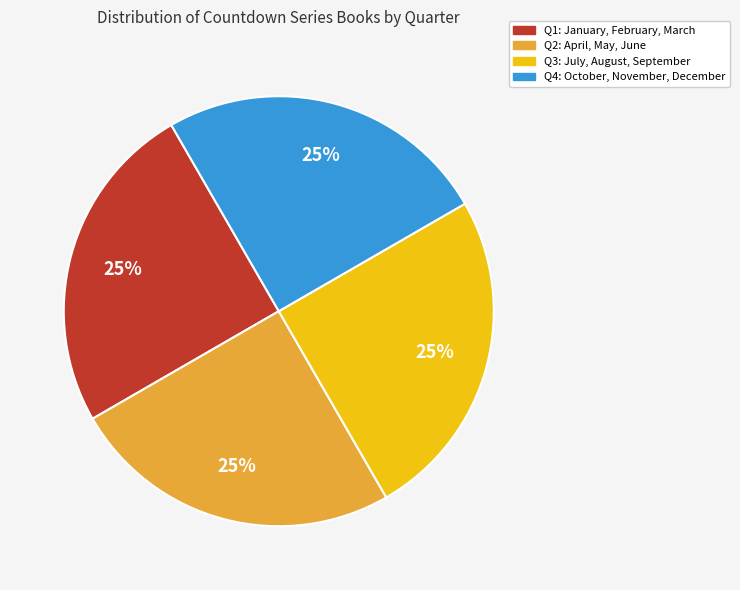

Is there any slice that represents more than half of the pie?

No